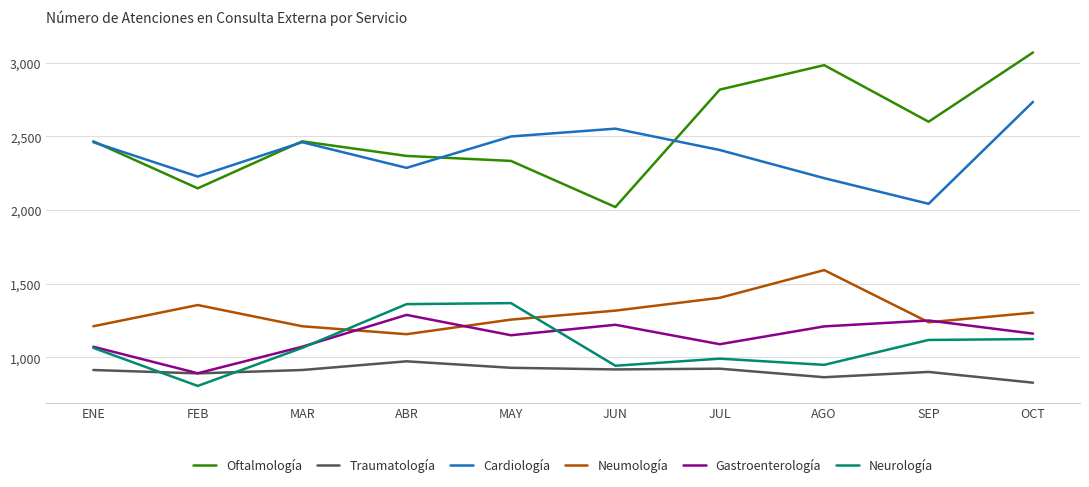

Between ABR and OCT, which series saw the biggest shift?

Oftalmología